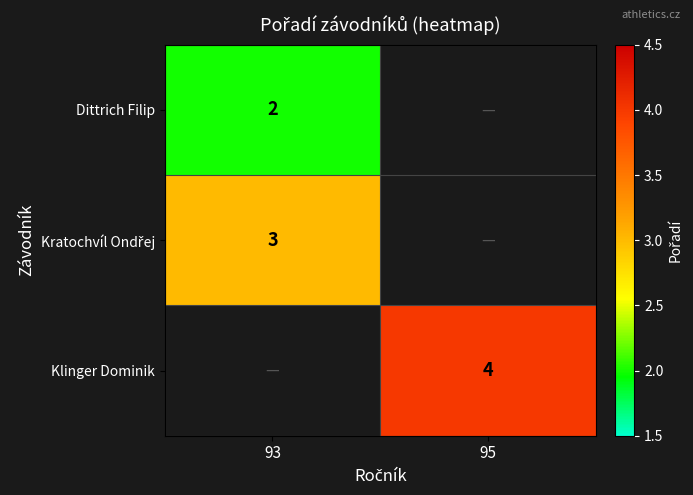

At how many categories does at least one series exceed 2?

2